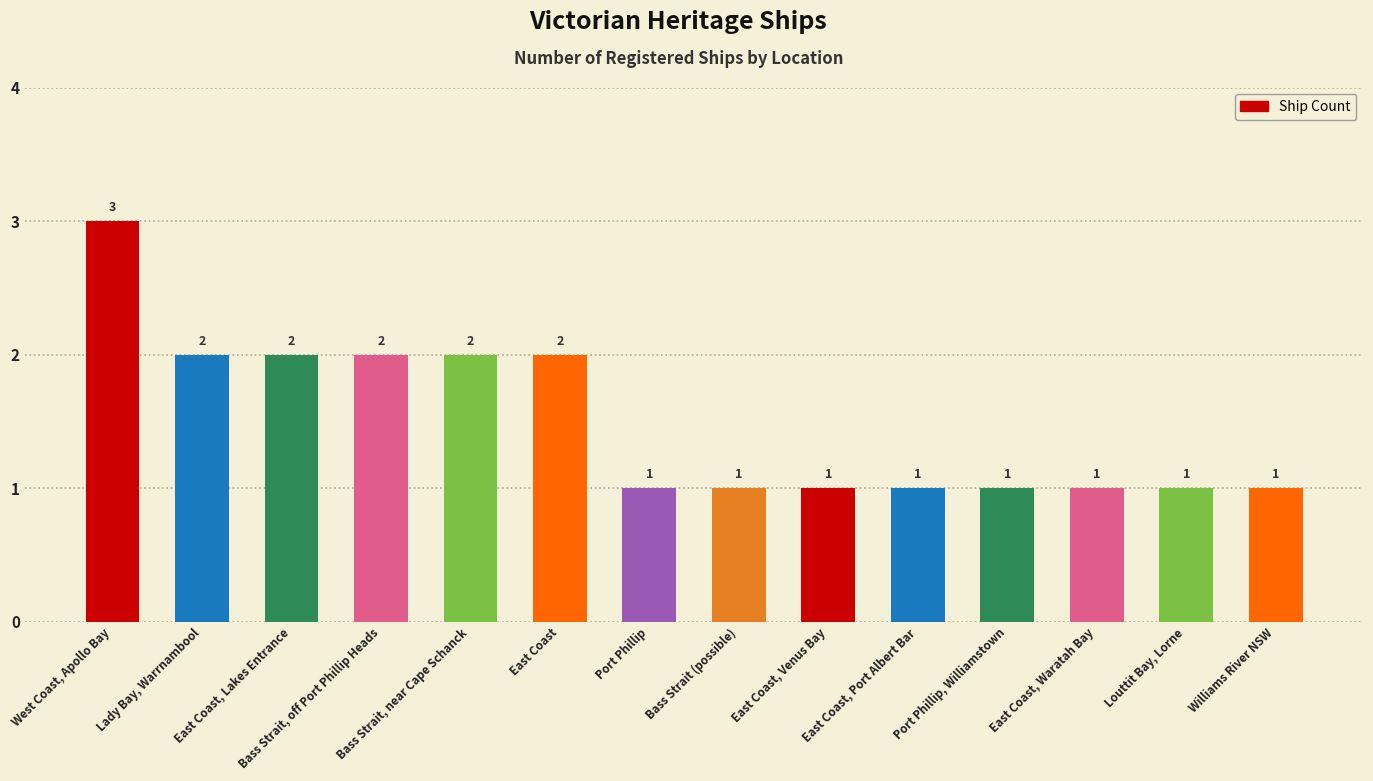

Between Bass Strait, near Cape Schanck and Bass Strait (possible), which is larger?

Bass Strait, near Cape Schanck